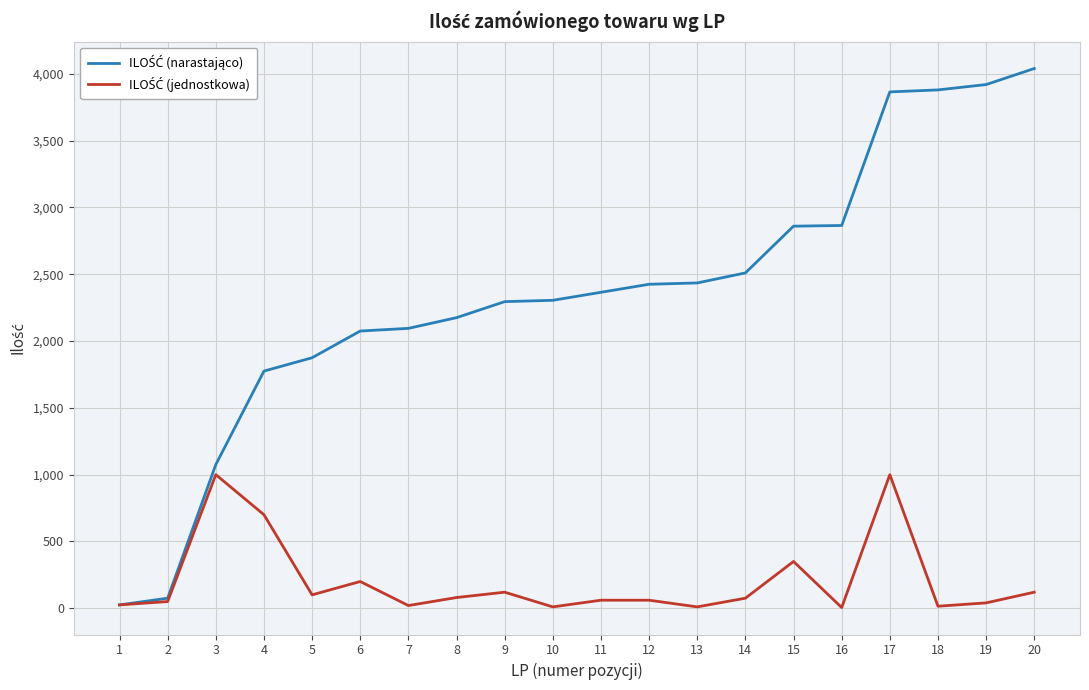

What is the greatest value displayed?

4040